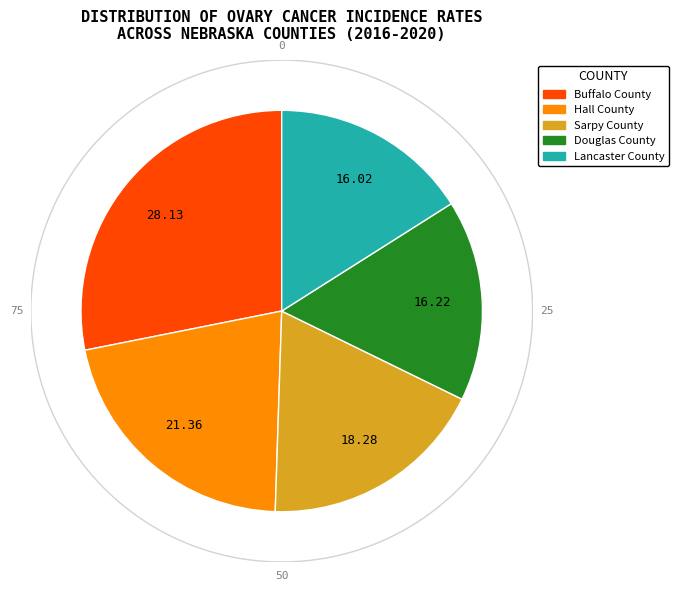

Which has a higher value, Douglas County or Lancaster County?

Douglas County